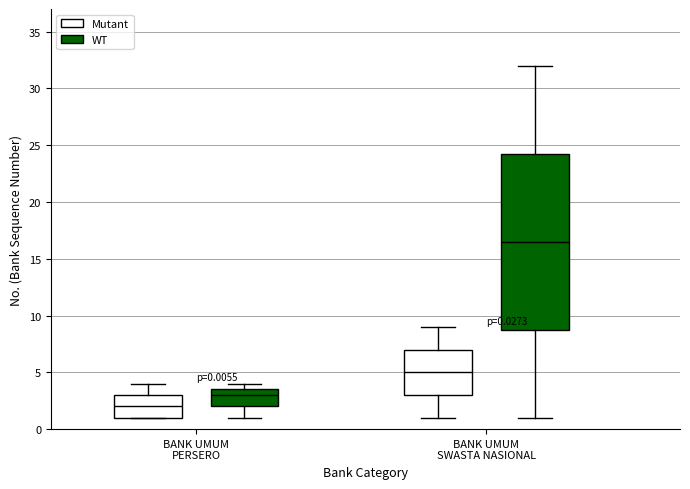

Which box's median line is the highest?

BANK UMUM SWASTA NASIONAL (WT)